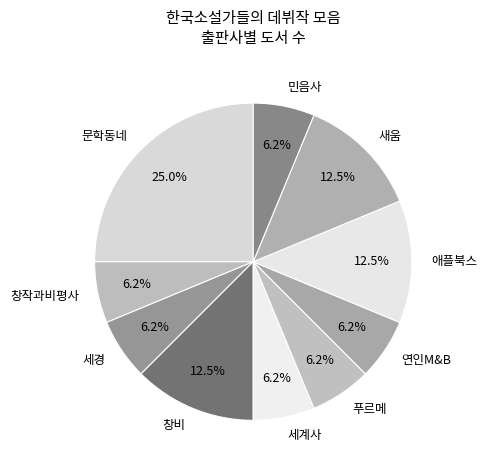

Does any single category account for the majority?

No